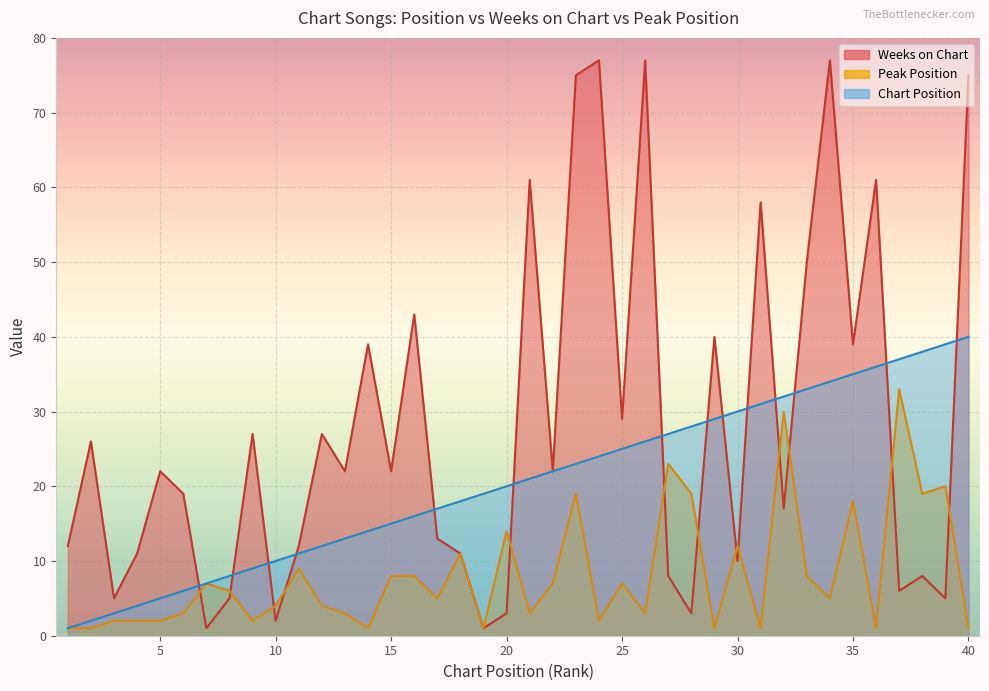

Does the chart display data point markers on the line(s)?

No